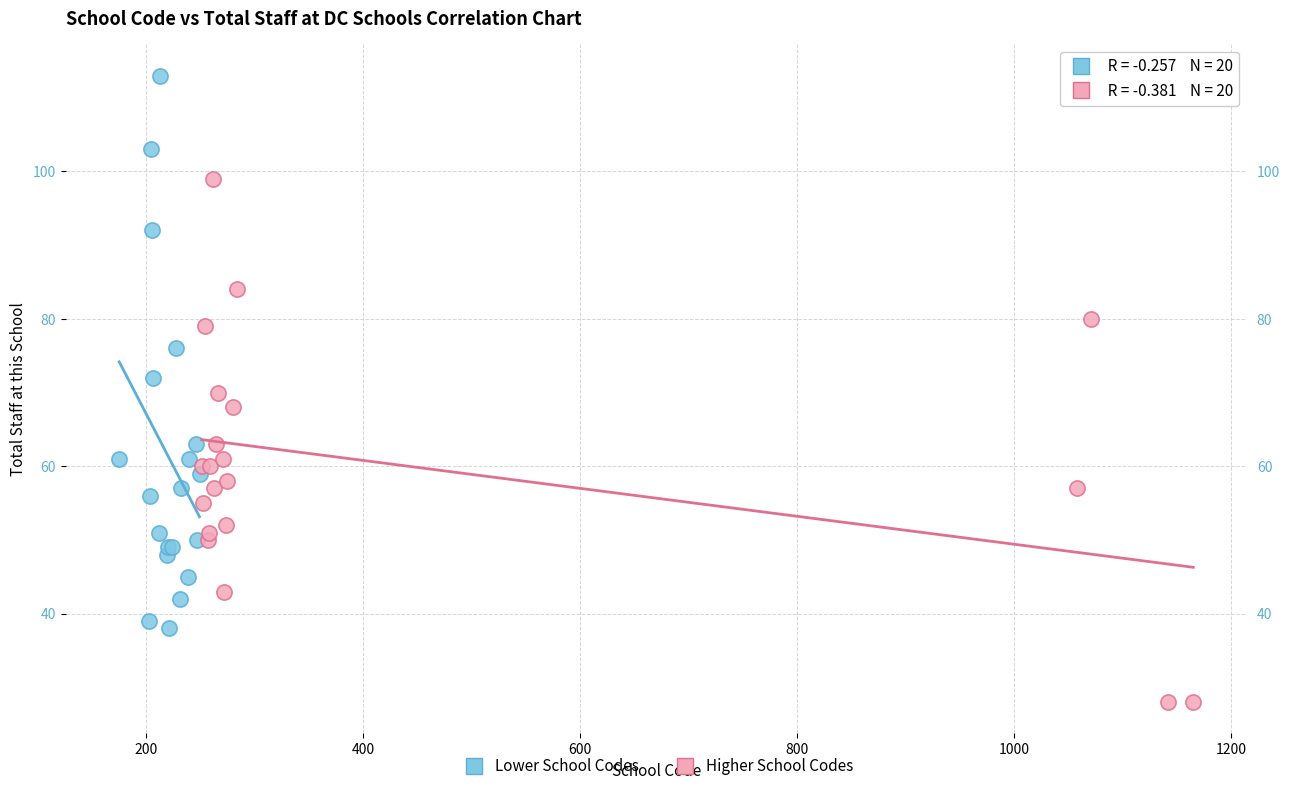

Which series contains the highest Y value?

Lower School Codes